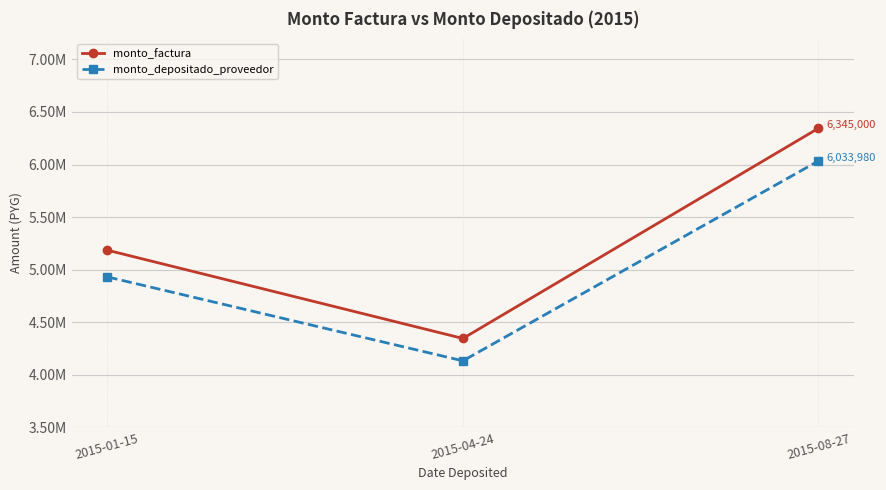

Rank the series by their maximum value, from highest to lowest.

monto_factura, monto_depositado_proveedor